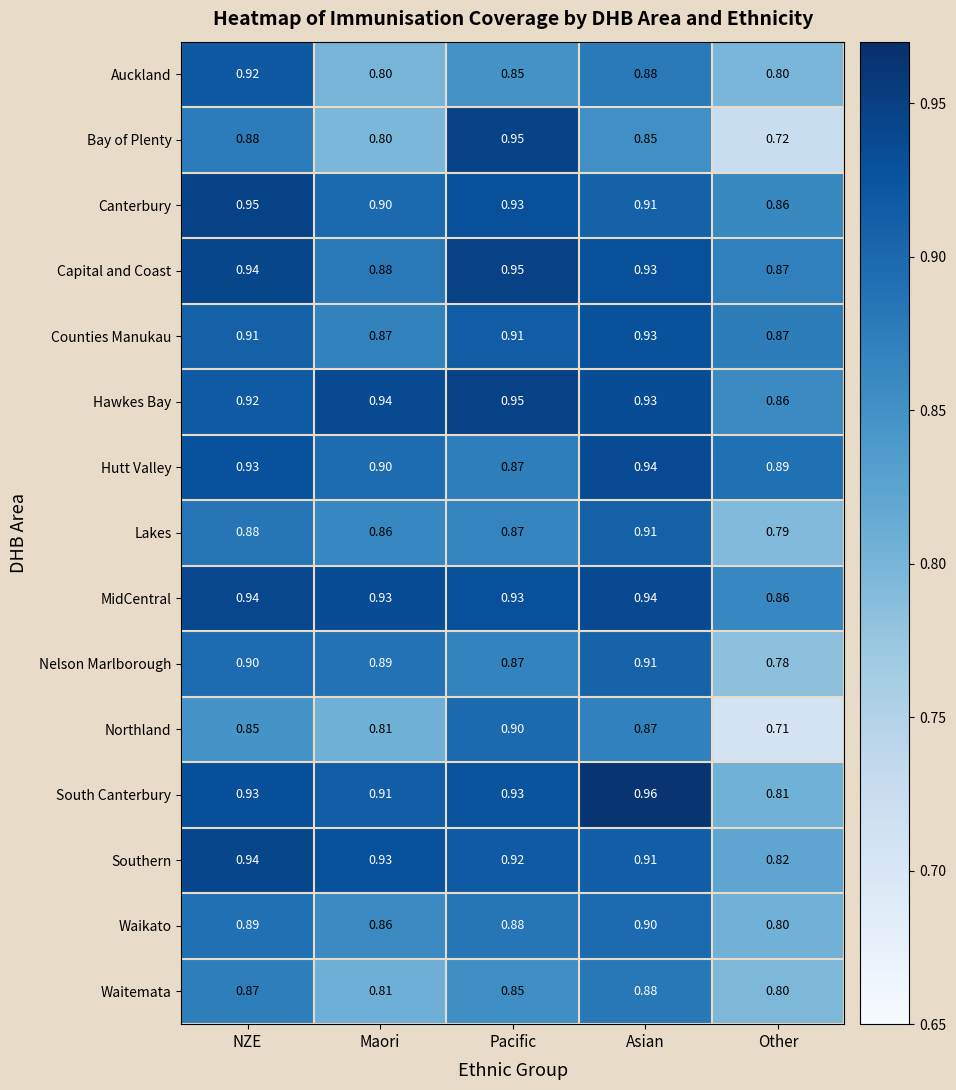

Which series changed the most between NZE and Maori?

Auckland